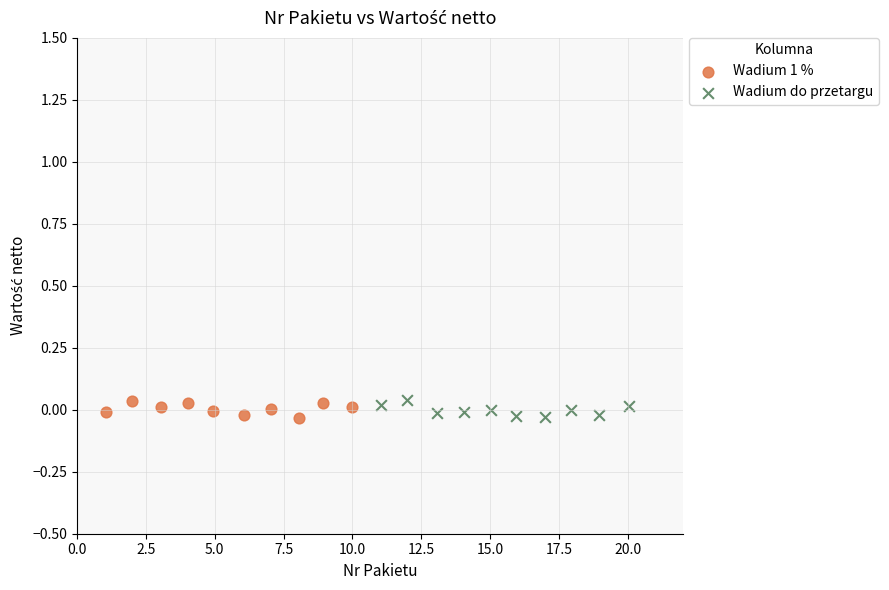

What are all the series names shown in the legend?

Wadium 1 %, Wadium do przetargu